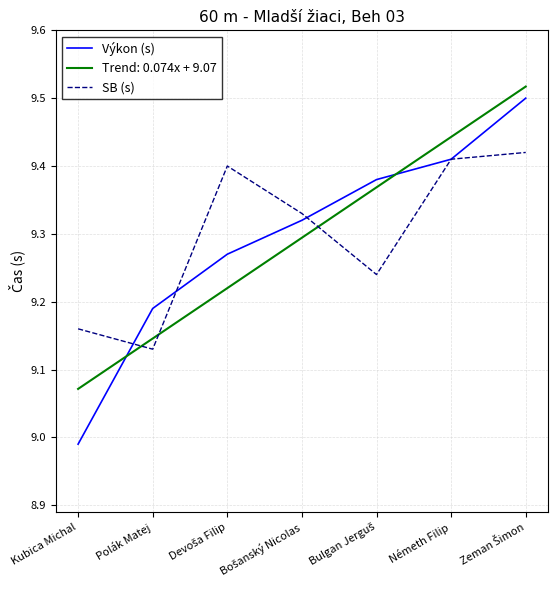

What are all the series names shown in the legend?

Výkon (s), Trend: 0.074x + 9.07, SB (s)